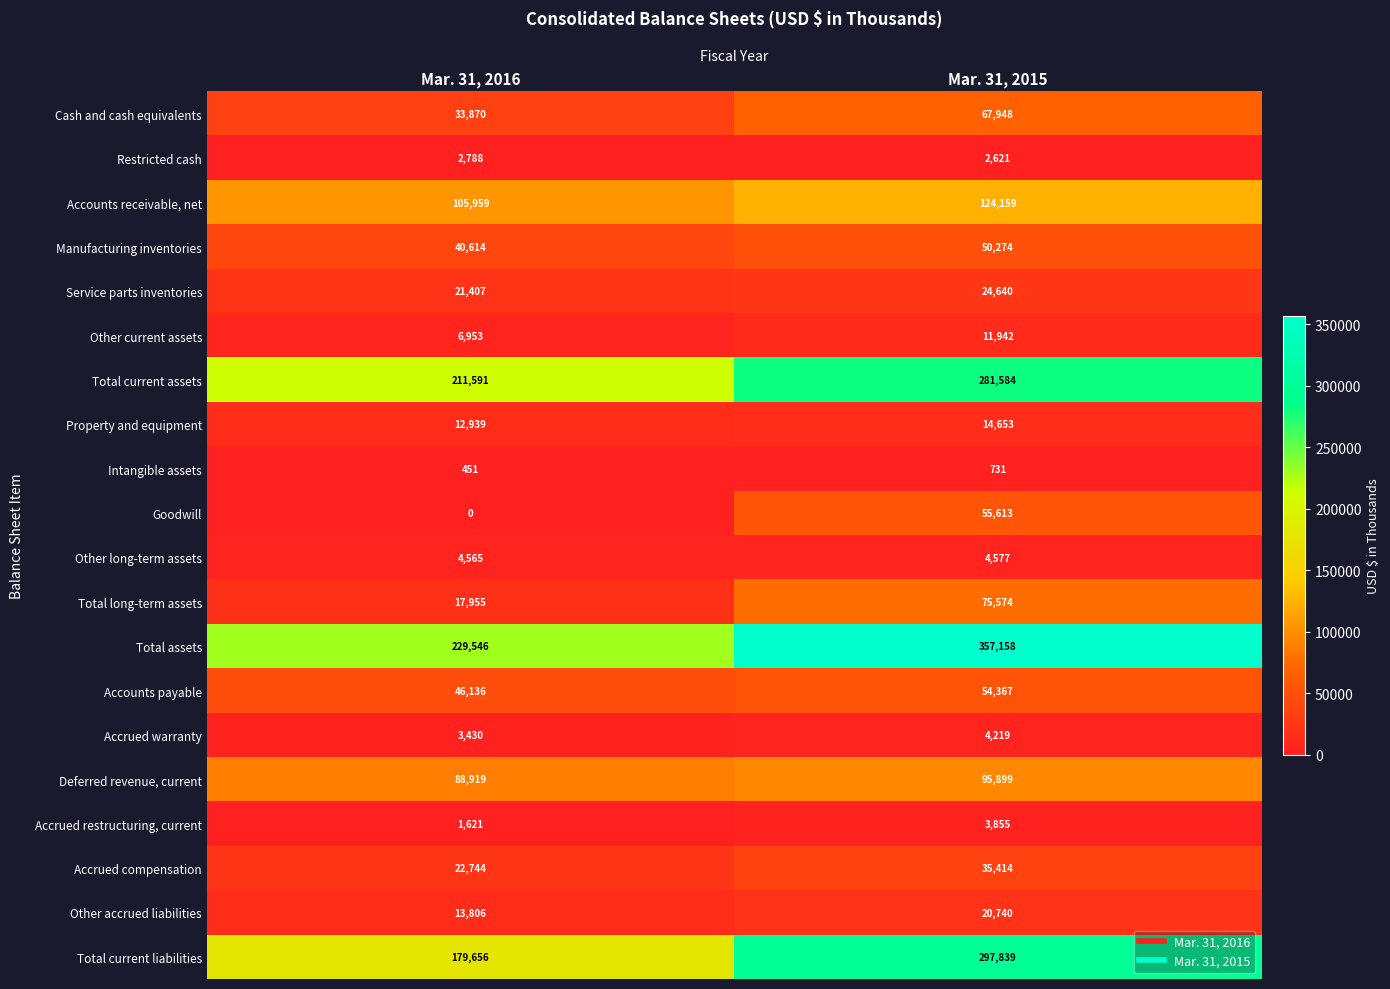

Which series has the widest spread of values?

Total assets